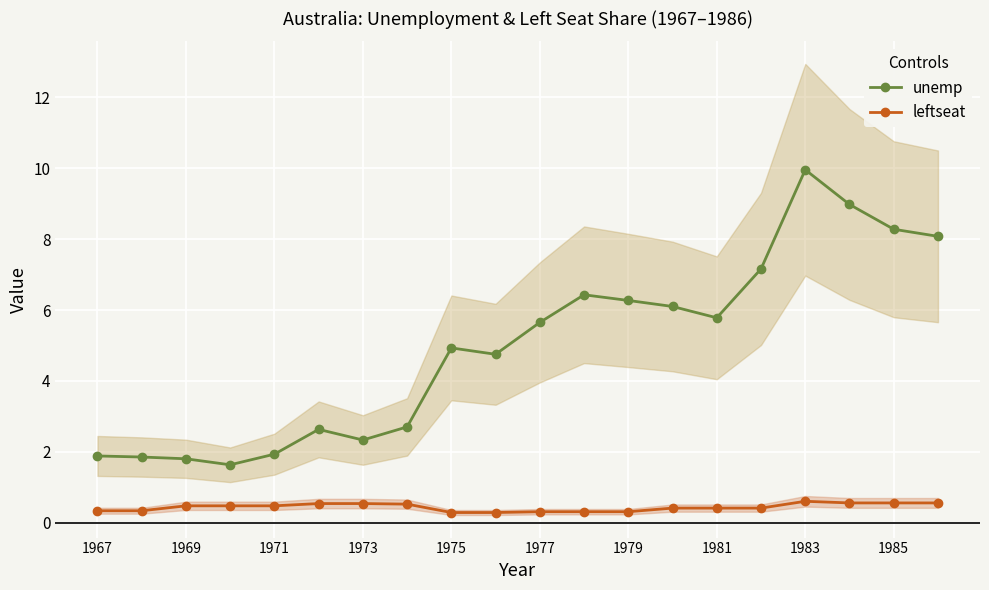

How many lines are shown in the chart?

2